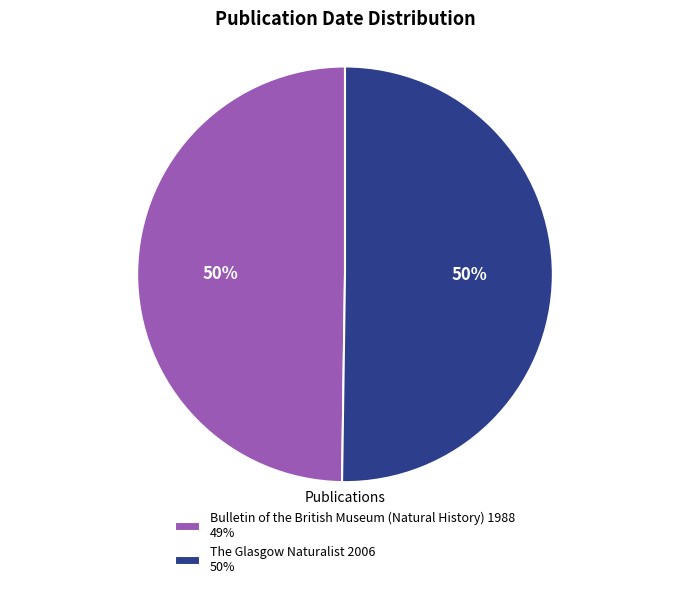

Is it true that The Glasgow Naturalist 2006 50% is 50% of the pie?

True